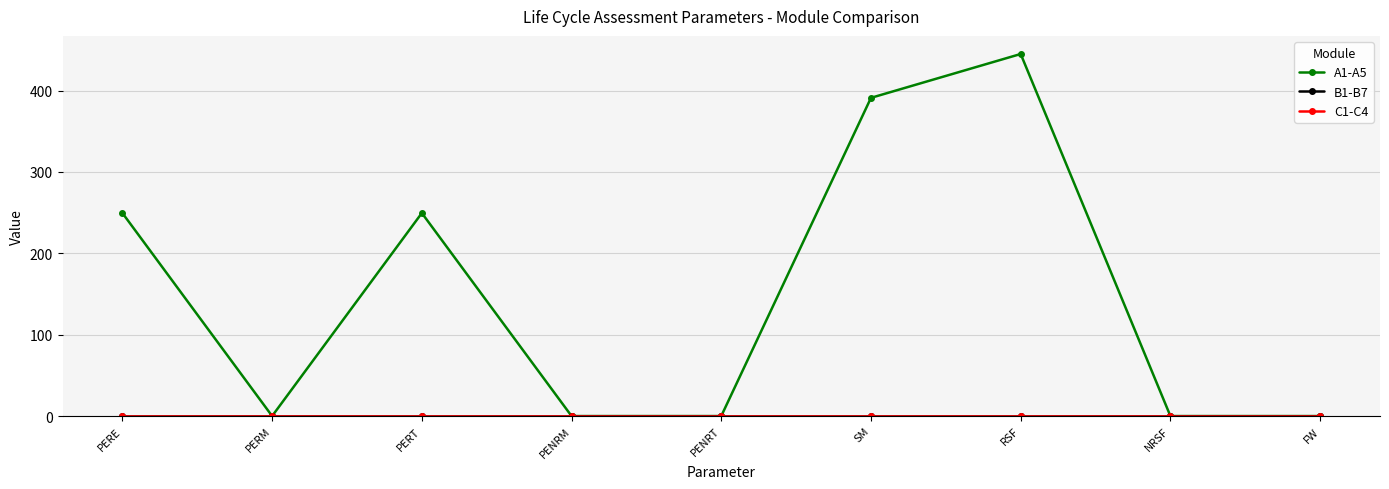

What is the average value of the A1-A5 series?

148.4